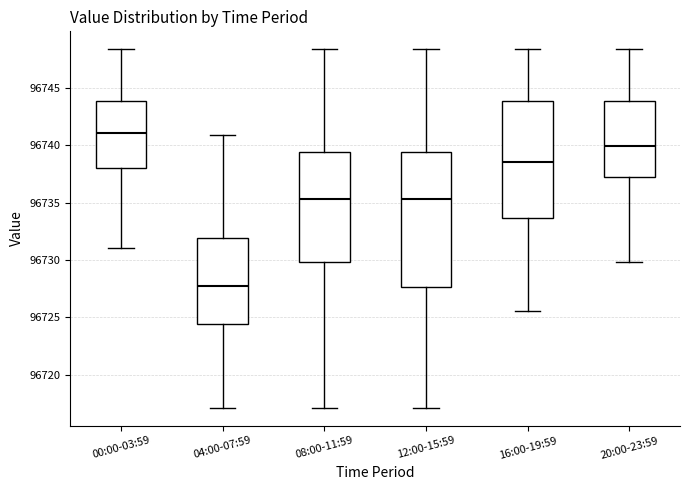

Reading left to right, transcribe this box plot: for each box, give where its median line is, the range the box spans, and where its two whiskers end, as read against the y-axis. The values are not printed on the chart, so give them approximately, as read against the axis.

00:00-03:59: median 96741.0, box 96738.0 to 96744.0, whiskers 96731.0 to 96748.5
04:00-07:59: median 96727.5, box 96724.5 to 96732.0, whiskers 96717.0 to 96741.0
08:00-11:59: median 96735.5, box 96730.0 to 96739.5, whiskers 96717.0 to 96748.5
12:00-15:59: median 96735.5, box 96727.5 to 96739.5, whiskers 96717.0 to 96748.5
16:00-19:59: median 96738.5, box 96733.5 to 96744.0, whiskers 96725.5 to 96748.5
20:00-23:59: median 96740.0, box 96737.0 to 96744.0, whiskers 96730.0 to 96748.5